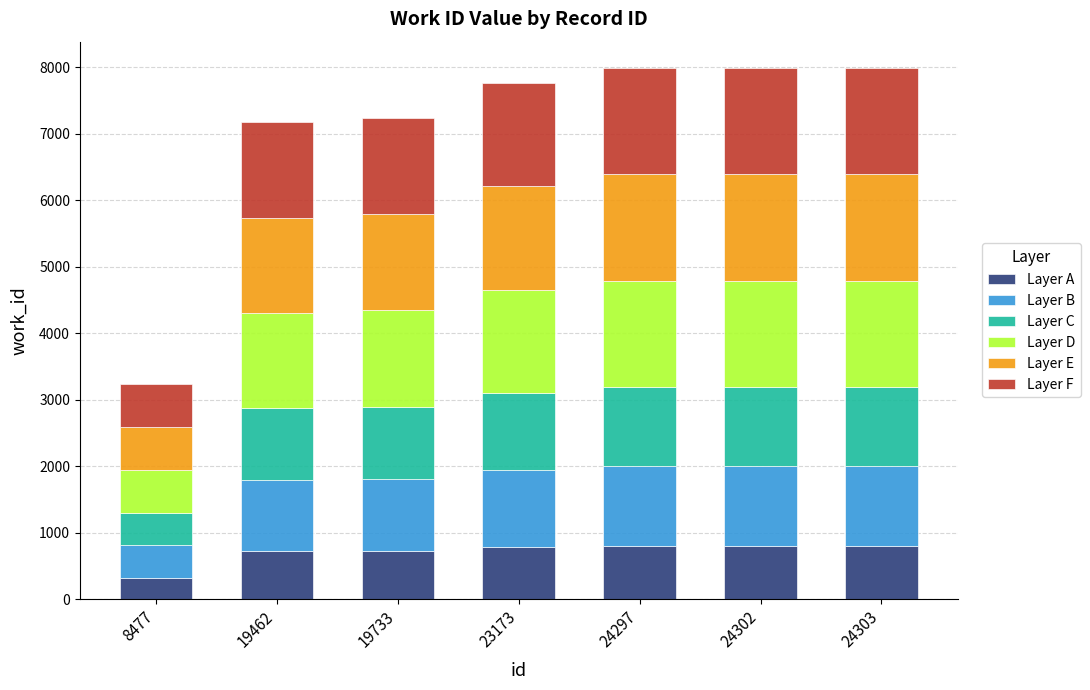

At which label does Layer A reach its minimum?

8477